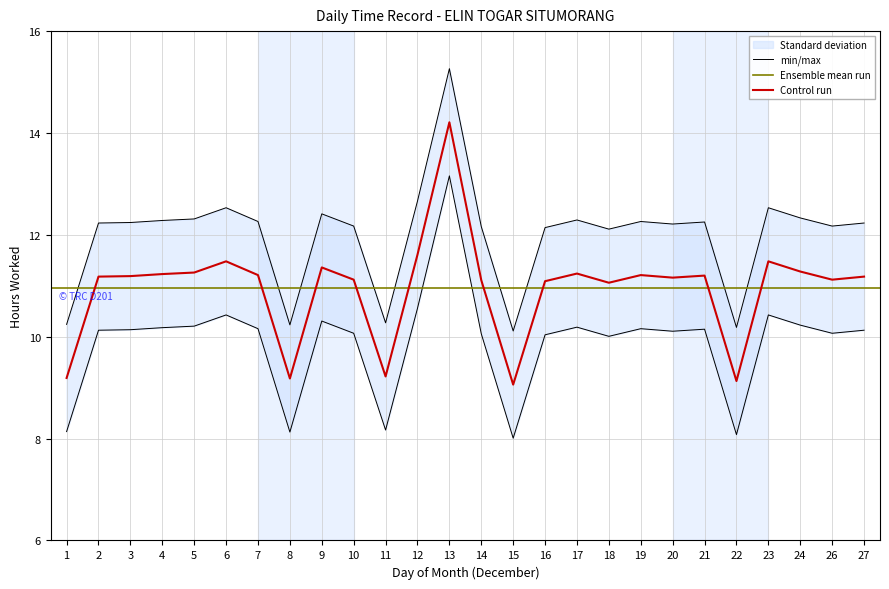

How many data points are above 12?

21